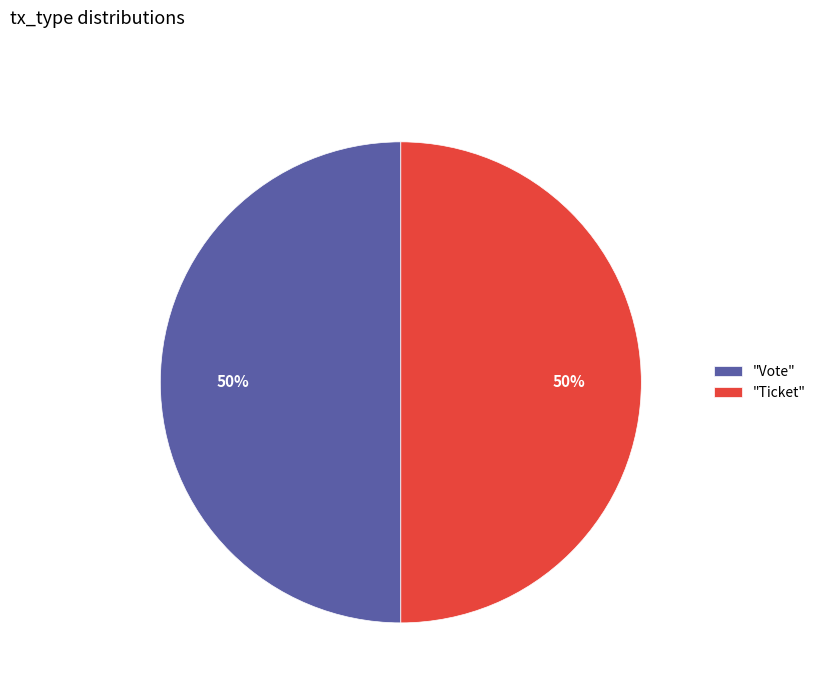

Do "Ticket" and "Vote" together represent more than half of the pie?

Yes